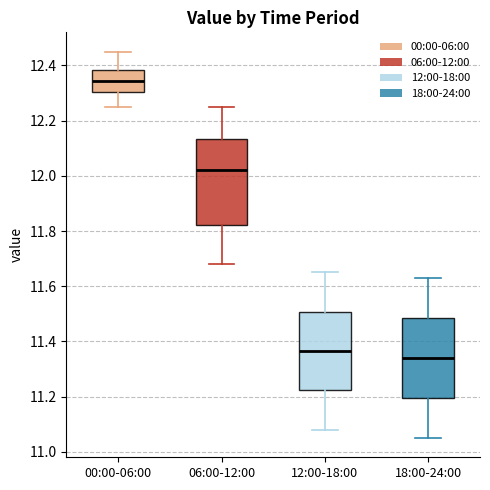

Reading left to right, read every box against the y-axis: the position of its median line, the range the box covers, and the ends of its whiskers. The values are not printed on the chart, so give them approximately, as read against the axis.

00:00-06:00: median 12.34, box 12.30 to 12.38, whiskers 12.26 to 12.46
06:00-12:00: median 12.02, box 11.82 to 12.14, whiskers 11.68 to 12.26
12:00-18:00: median 11.36, box 11.22 to 11.50, whiskers 11.08 to 11.66
18:00-24:00: median 11.34, box 11.20 to 11.48, whiskers 11.06 to 11.64